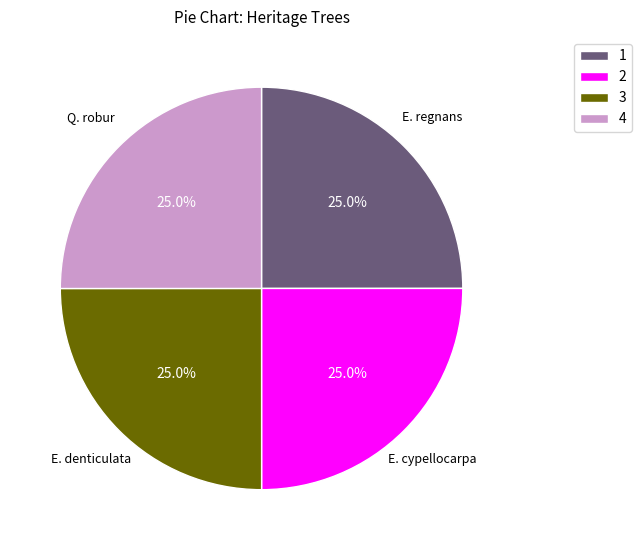

Is there any slice that represents more than half of the pie?

No